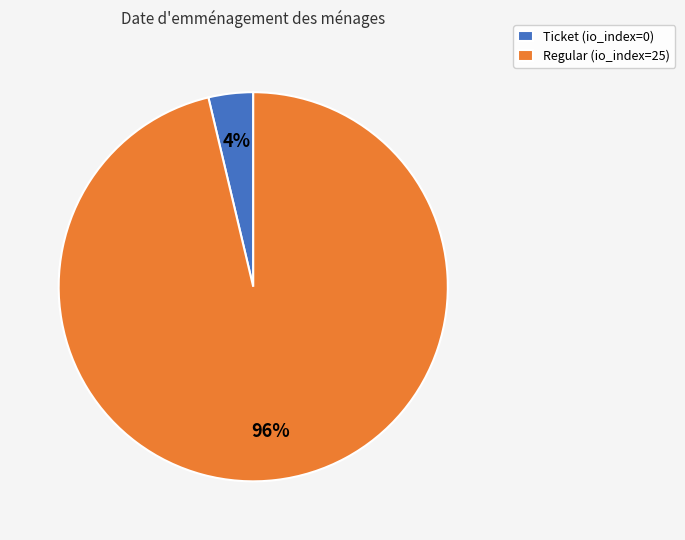

Which category accounts for the majority?

Regular (io_index=25)